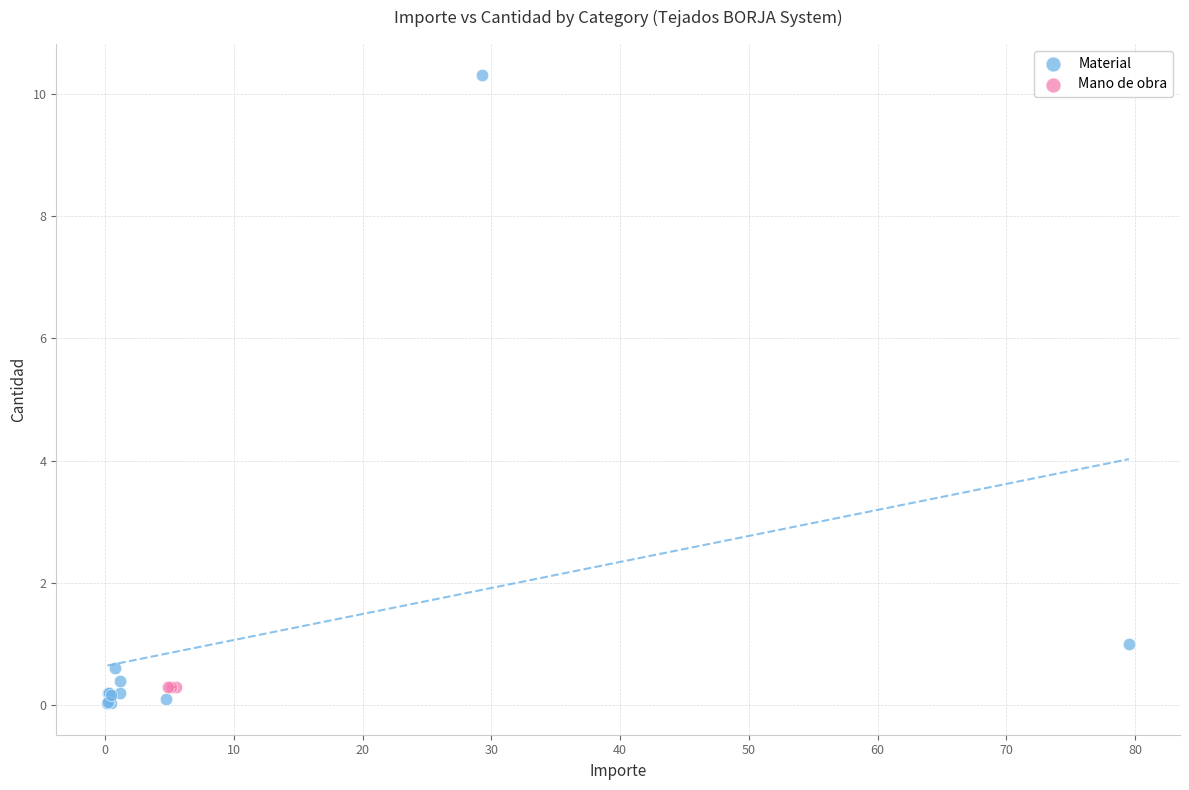

Which series contains the highest Y value?

Material